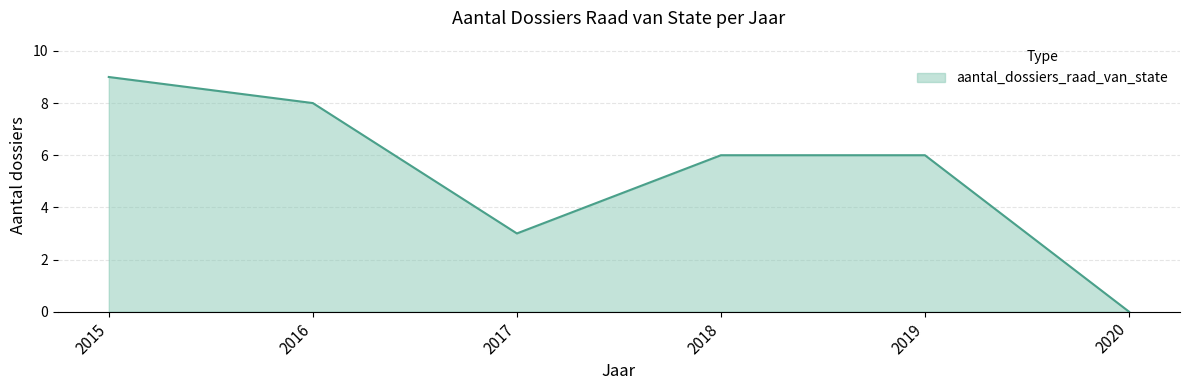

How many values are above zero?

5